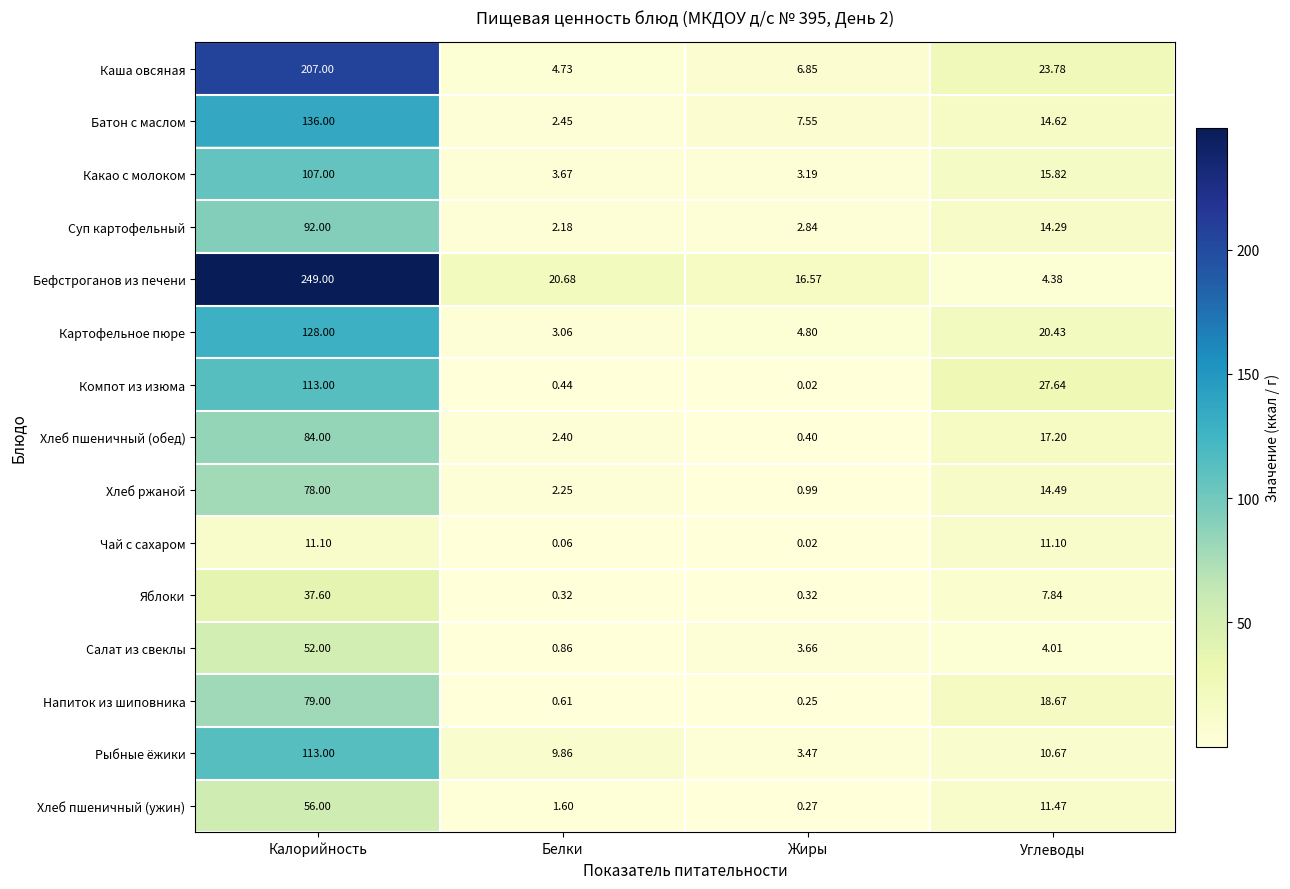

At which category is the sum across all series the highest?

Калорийность